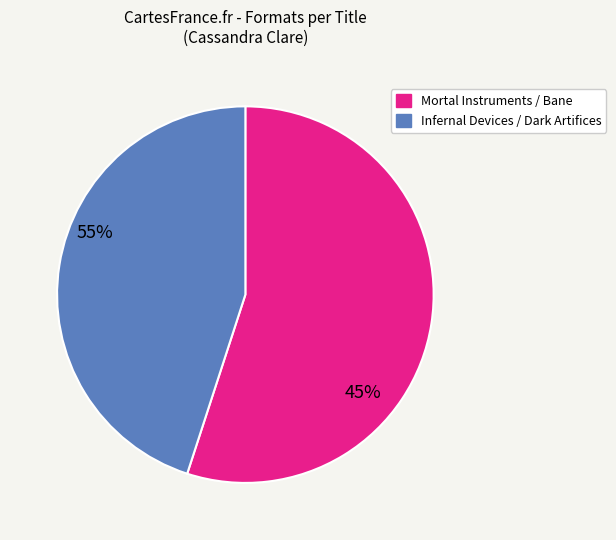

How many slices are in this pie chart?

2